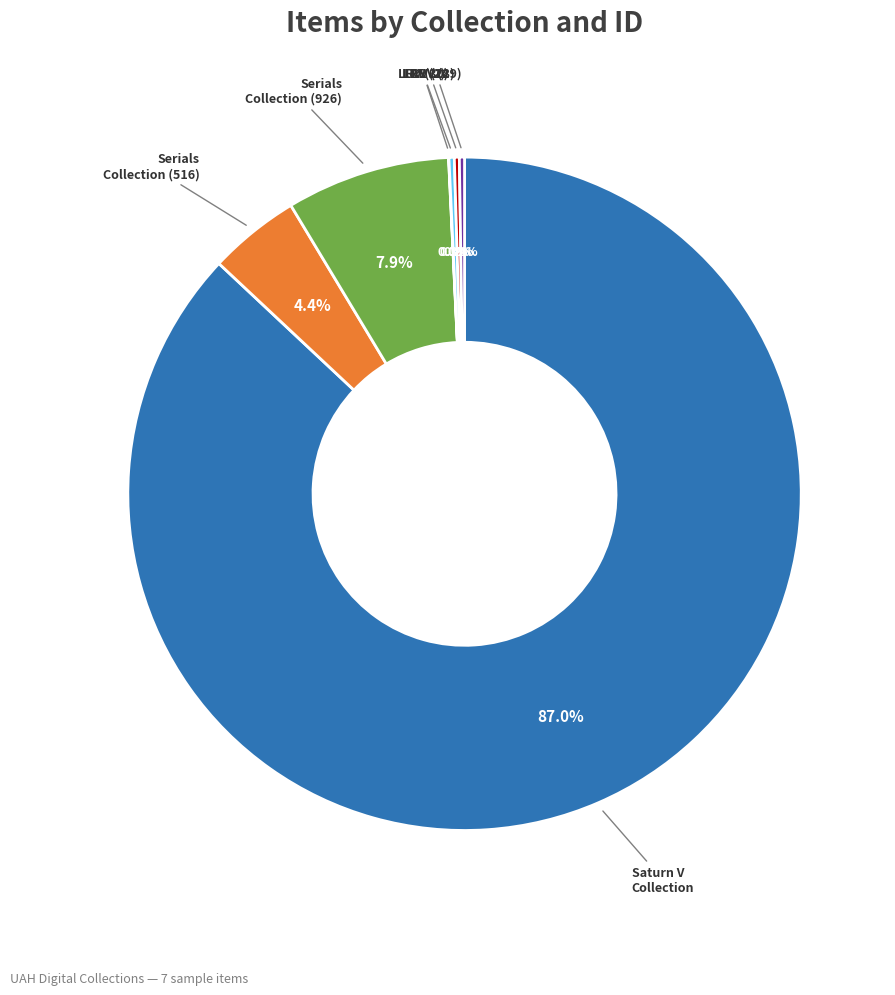

Is there a majority slice in this chart?

Yes